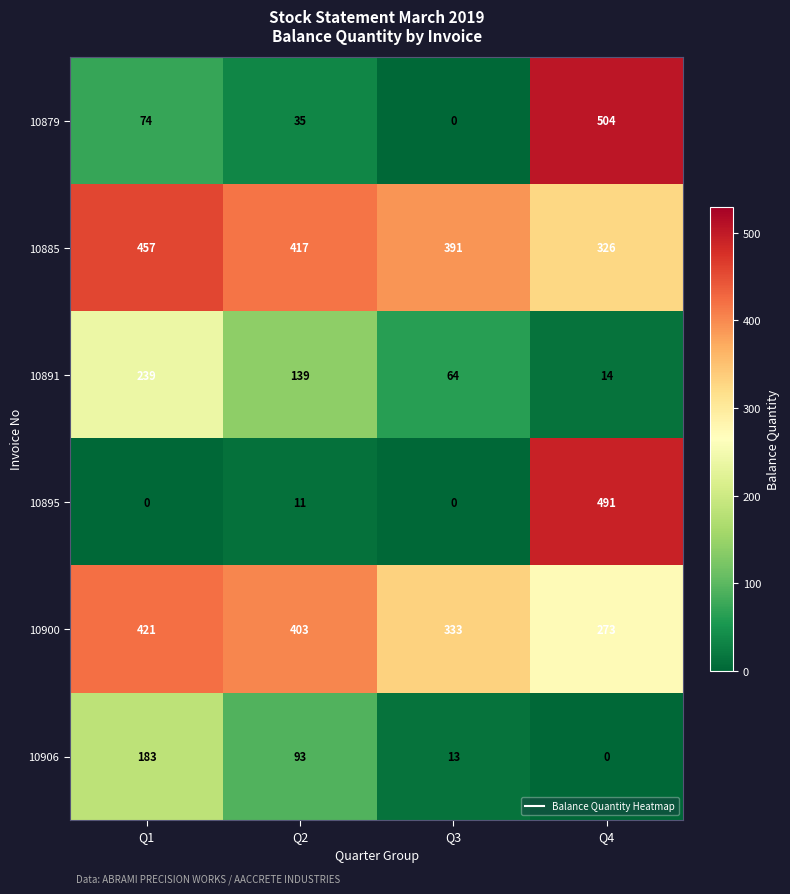

Reading left to right, transcribe all the data shown in this chart.

10879: 74	35	0	504
10885: 457	417	391	326
10891: 239	139	64	14
10895: 0	11	0	491
10900: 421	403	333	273
10906: 183	93	13	0